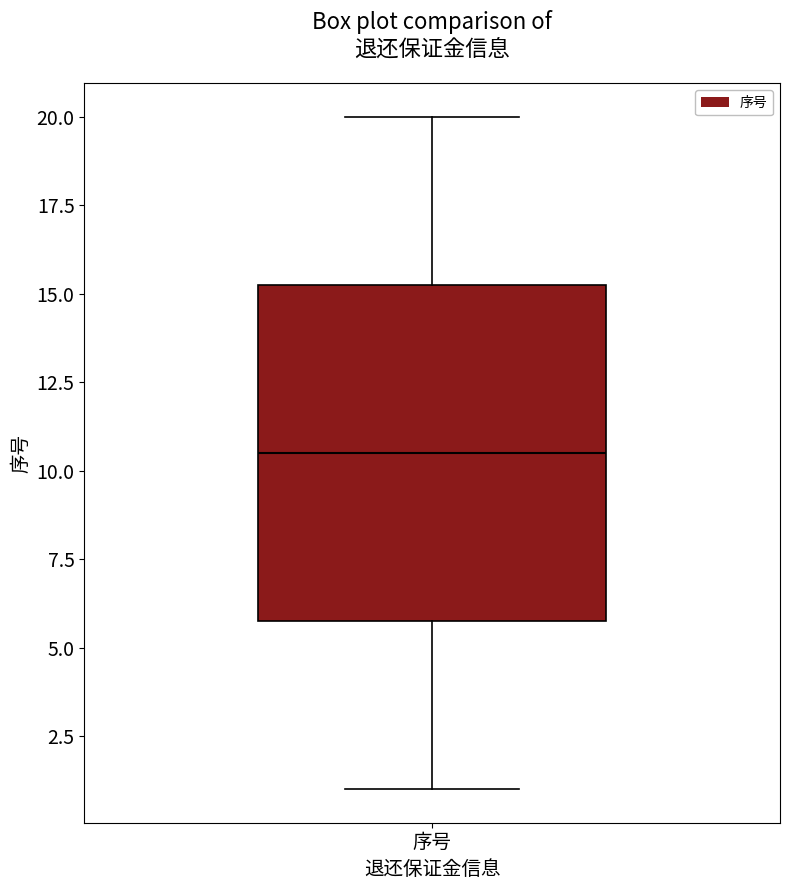

Where is the upper edge of the box for 序号 on the y-axis? The values are not printed on the chart, so give them approximately, as read against the axis.

15.5